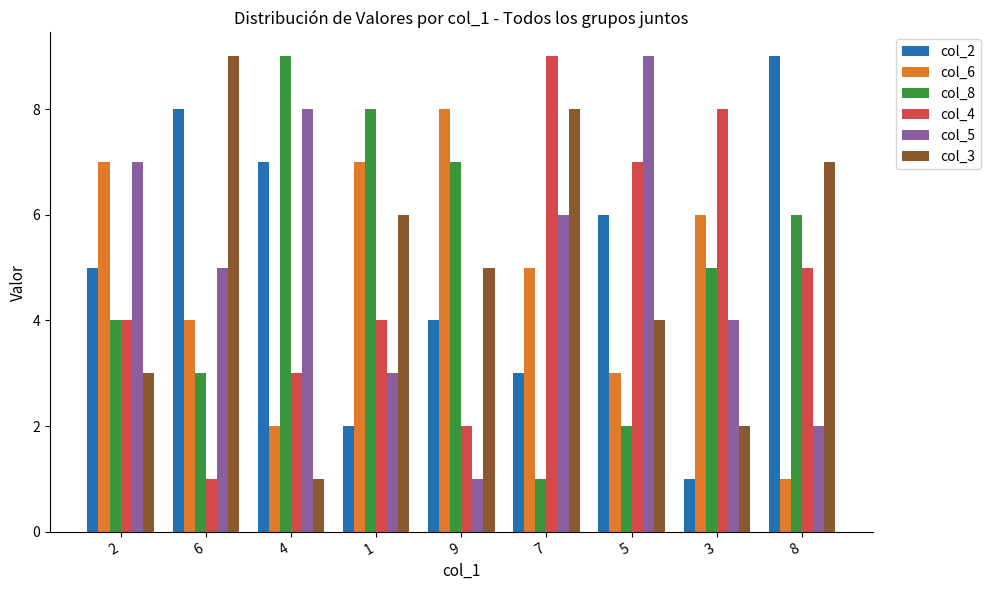

How many categories are shown in the chart?

9